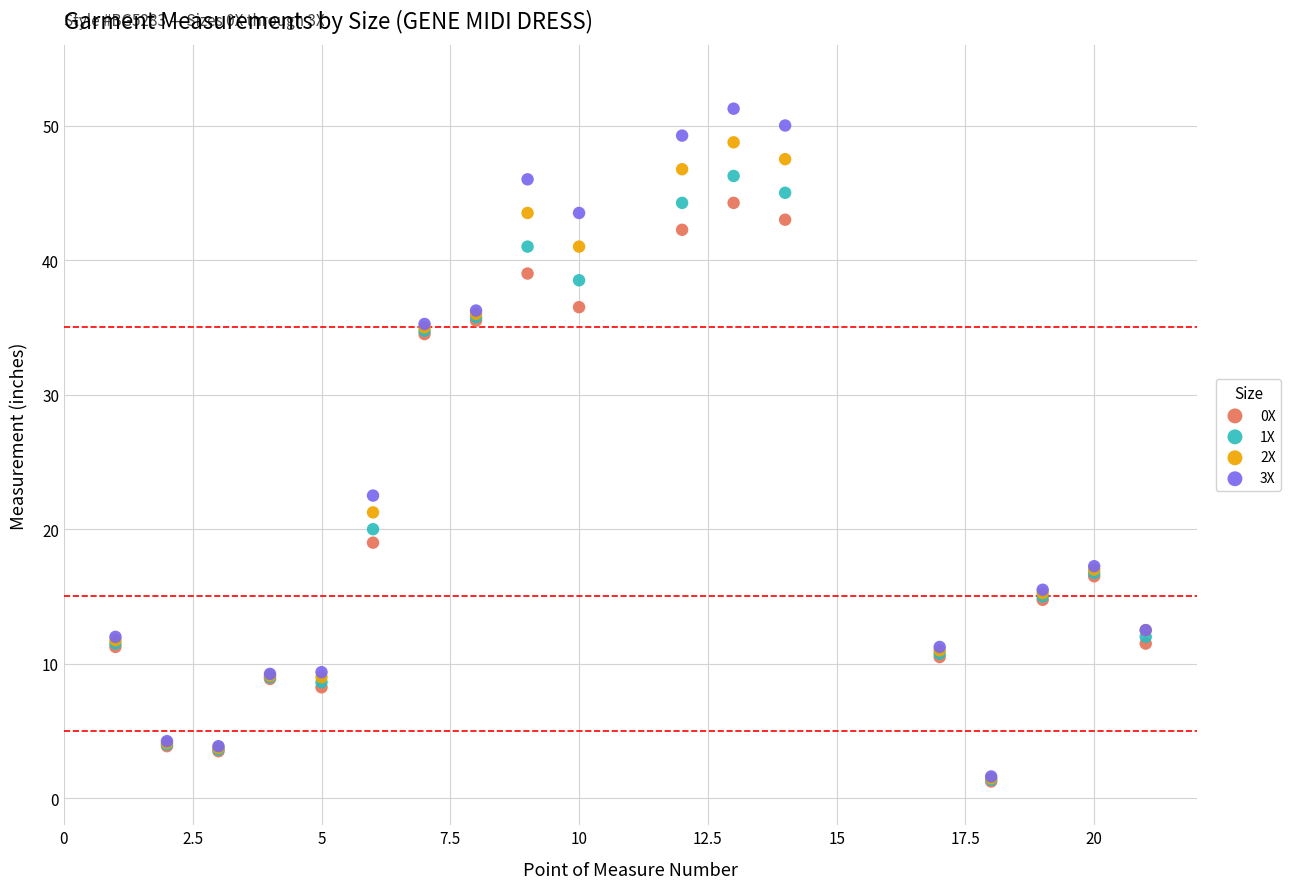

Across all series, what Y value is closest to 26?

22.5